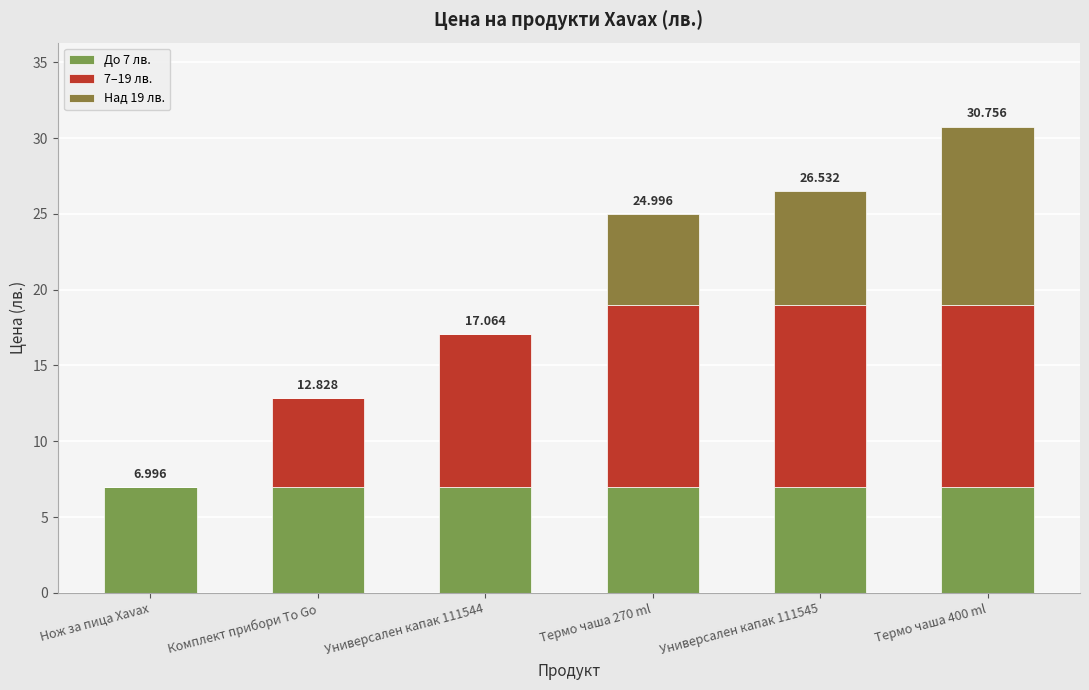

Does the chart contain stacked bars?

Yes